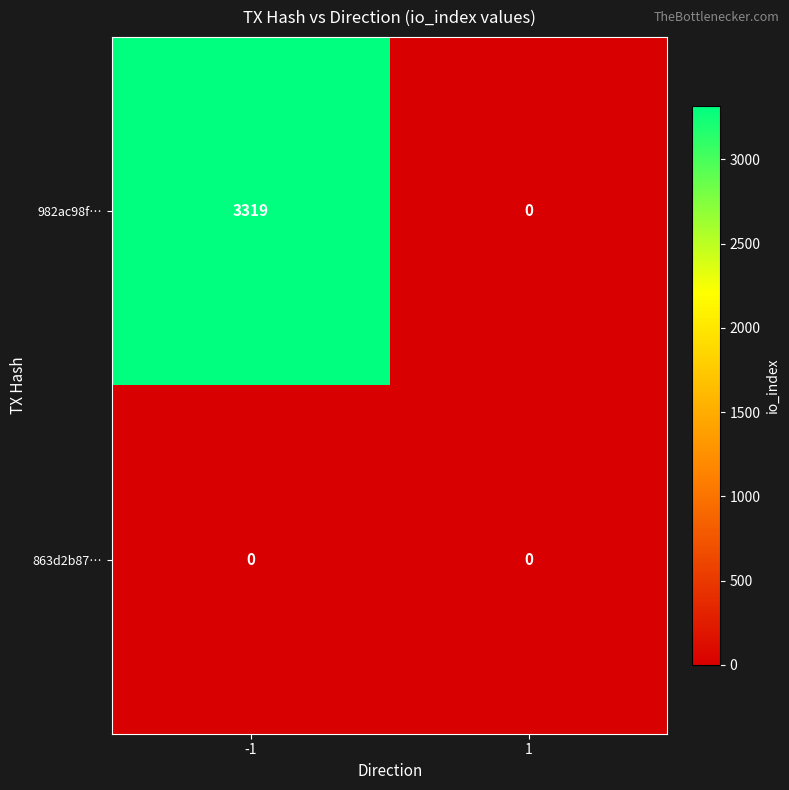

What is the difference between the maximum and minimum values in the 982ac98f… series?

3319